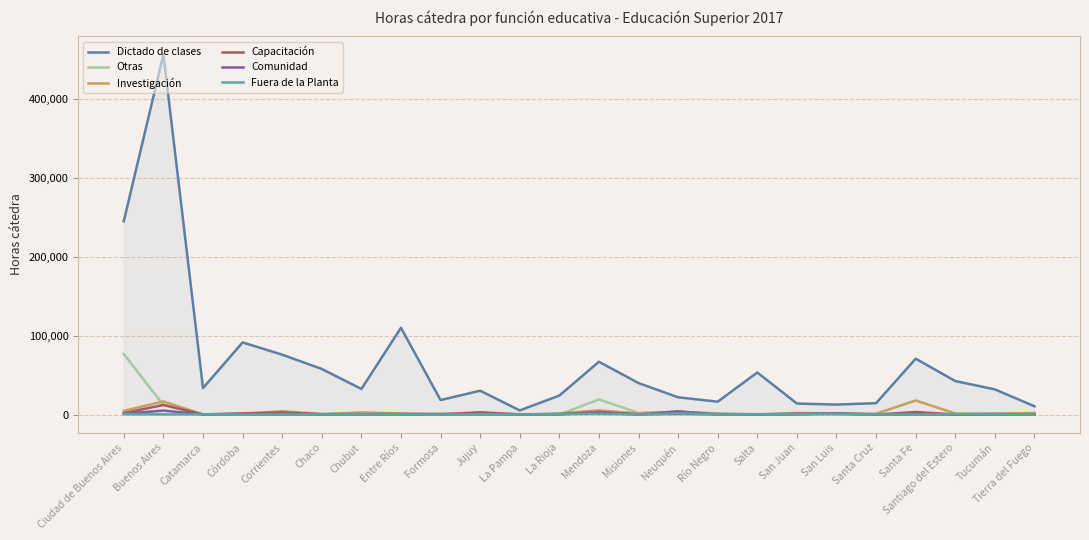

What is the label of the 19th point from the left?

San Luis